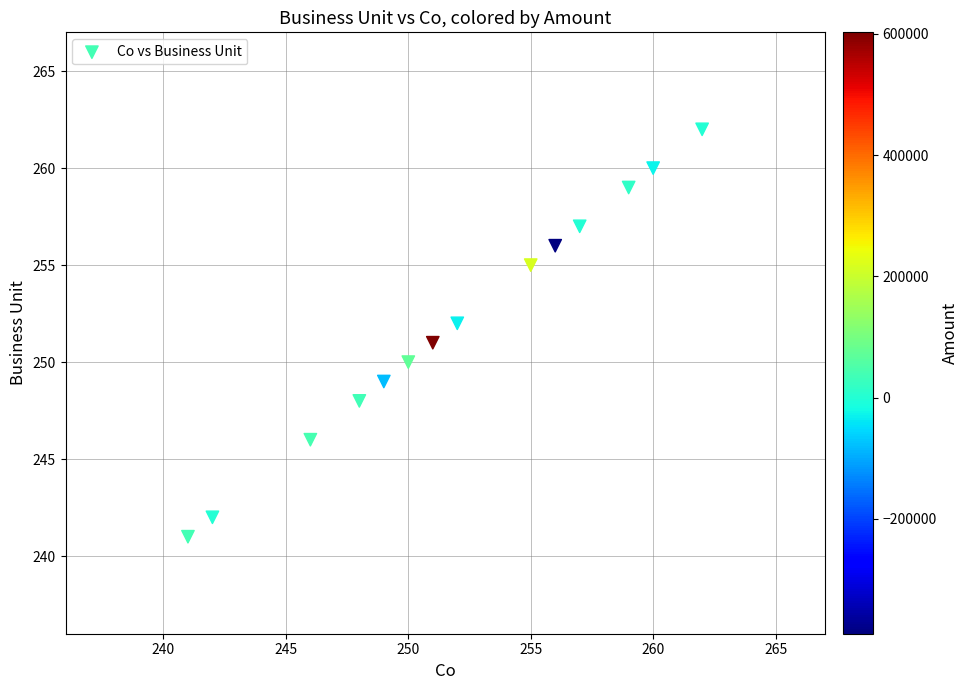

What is the range of Y values (max minus min)?

21